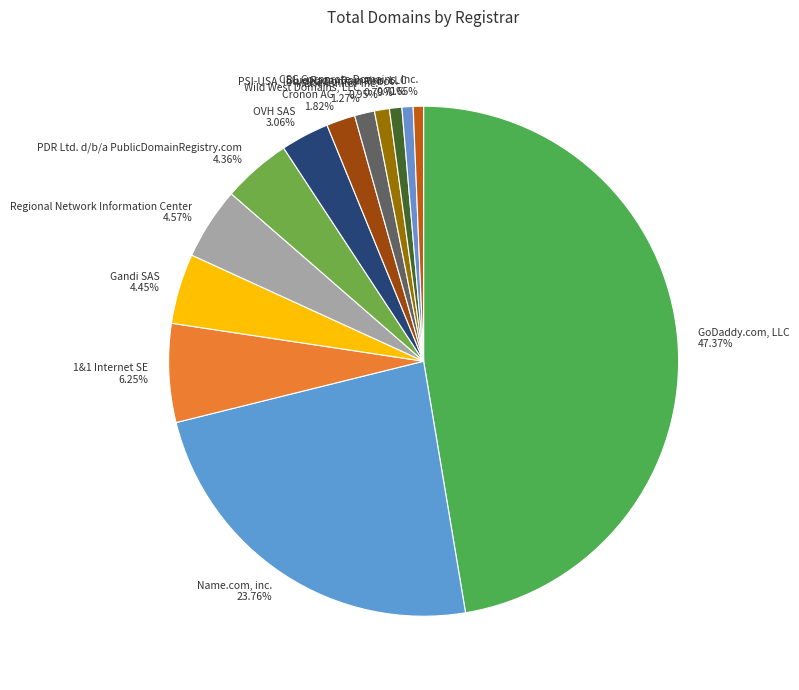

What percentage is the MarkMonitor Inc. slice, to the nearest percent?

1%